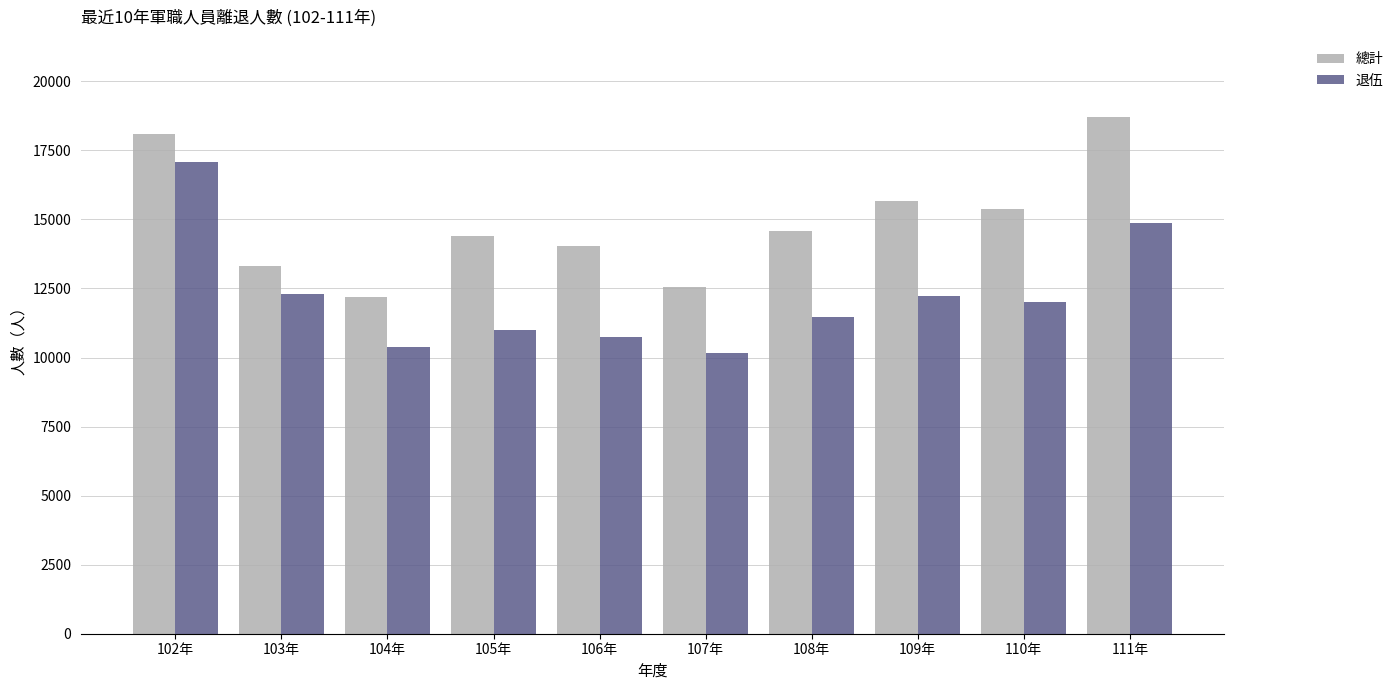

Which series has the largest total across all categories?

總計